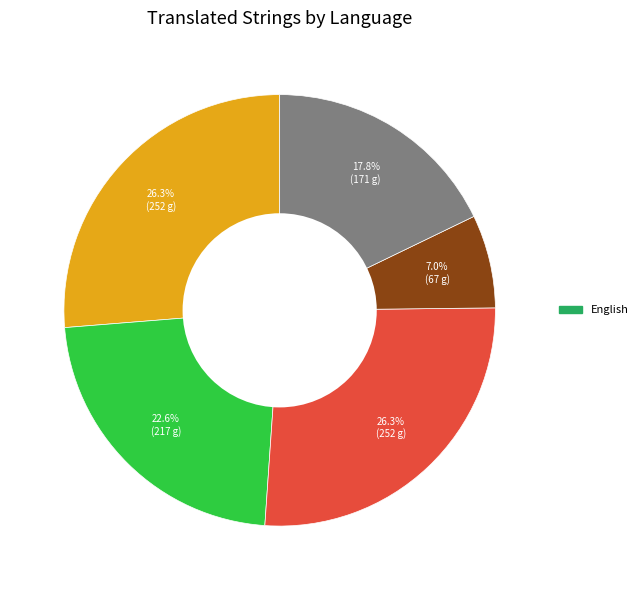

Is there a majority slice in this chart?

No